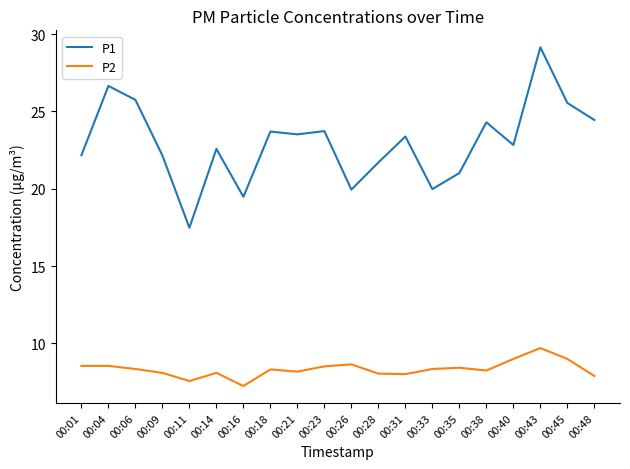

What is the minimum value for P1?

17.5